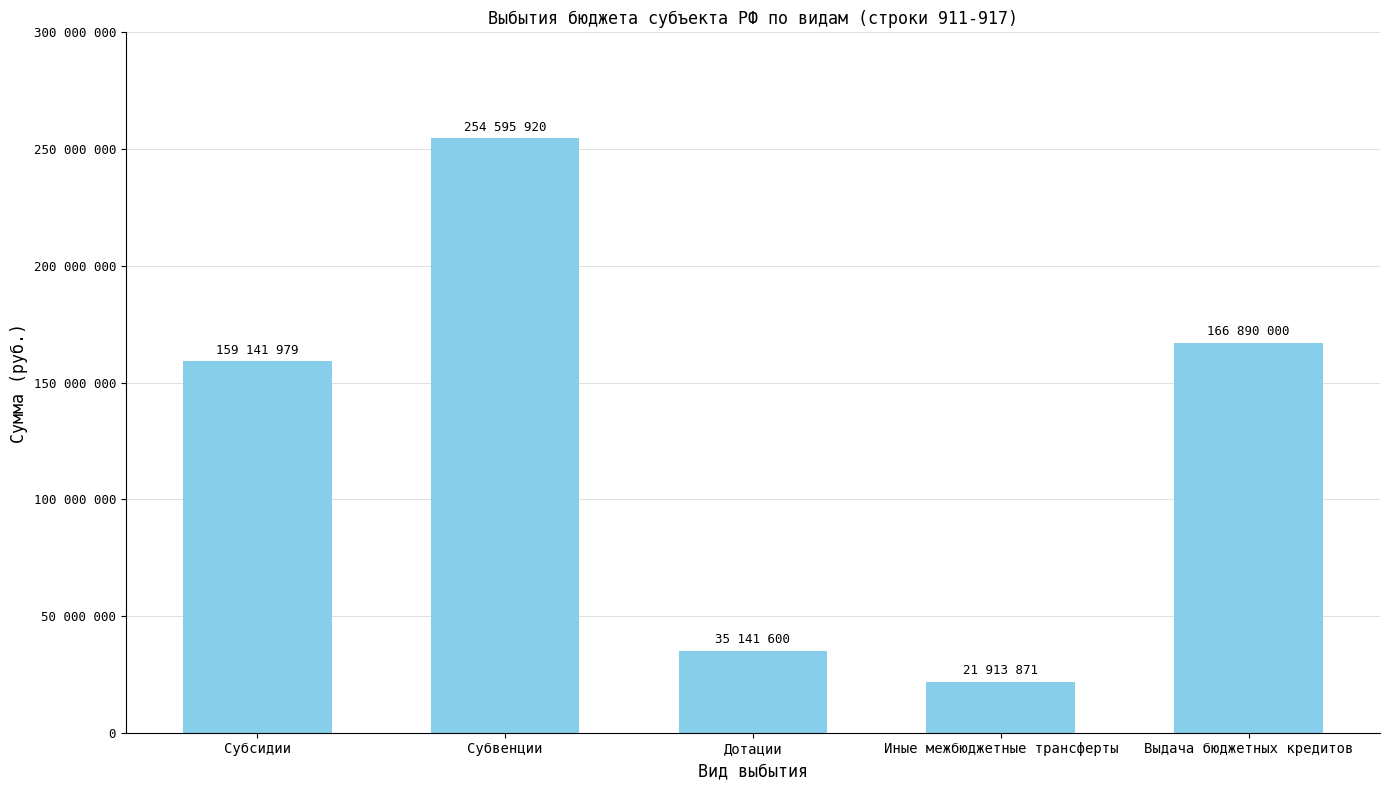

What is the sum of all values?

637683370.4